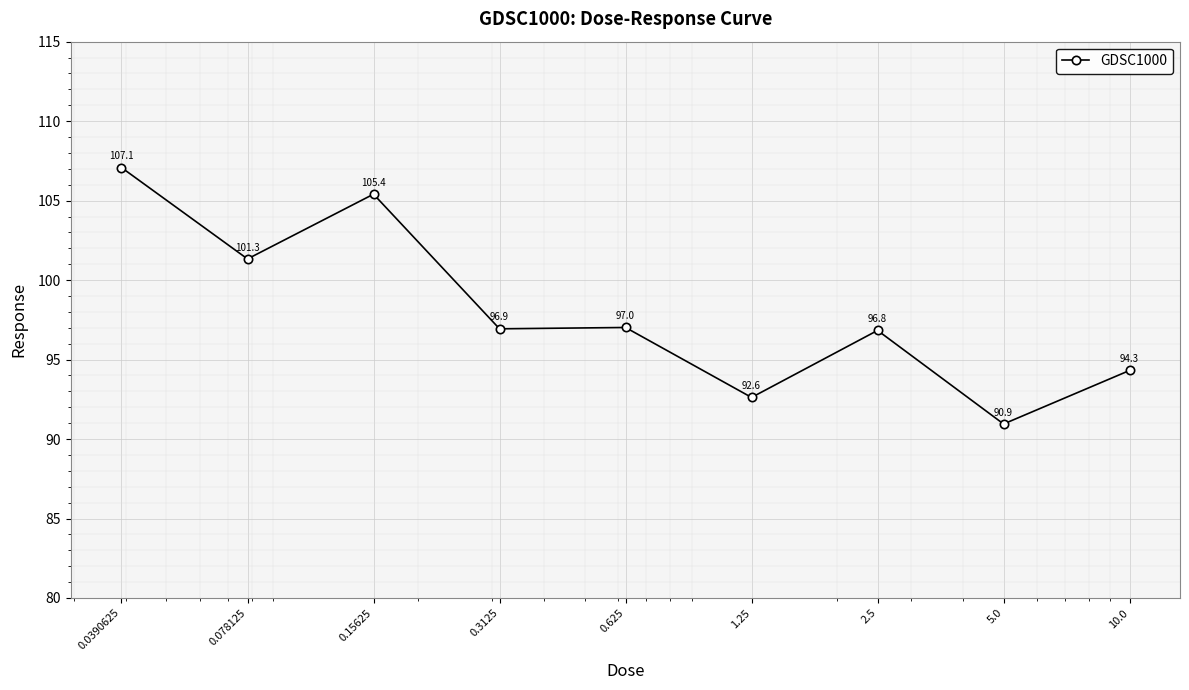

What is the value of the 6th point from the left?

92.6